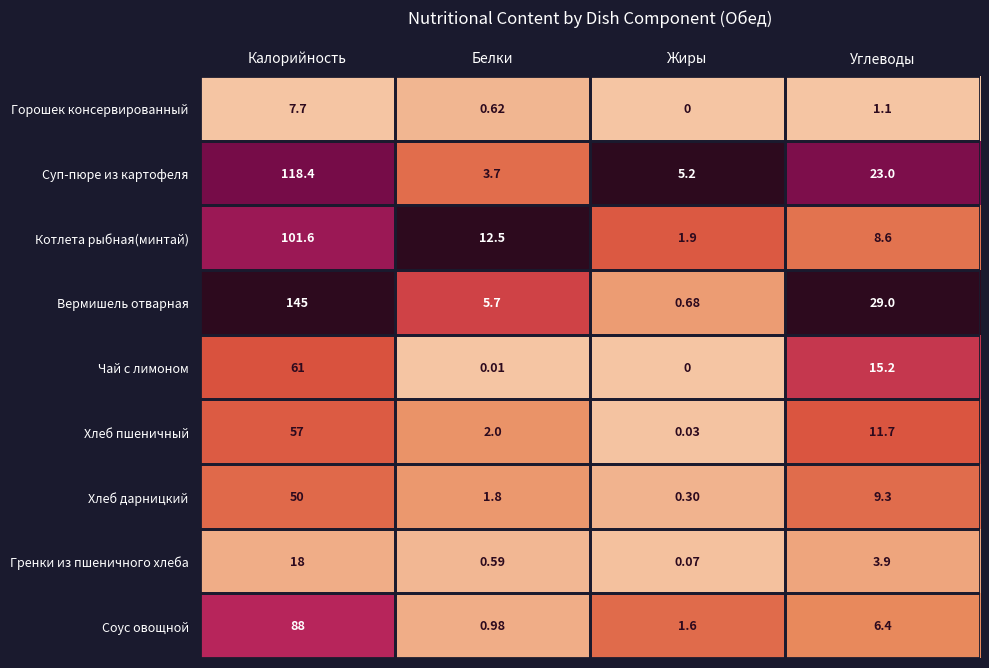

Which series has the largest range (max minus min)?

Вермишель отварная